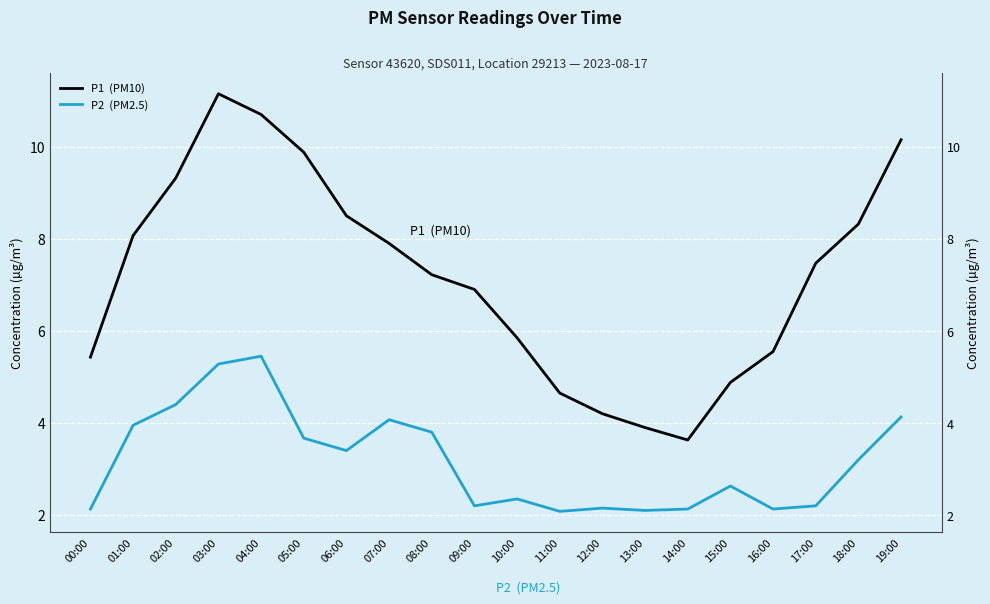

Where is the first local maximum for P1  (PM10)?

03:00